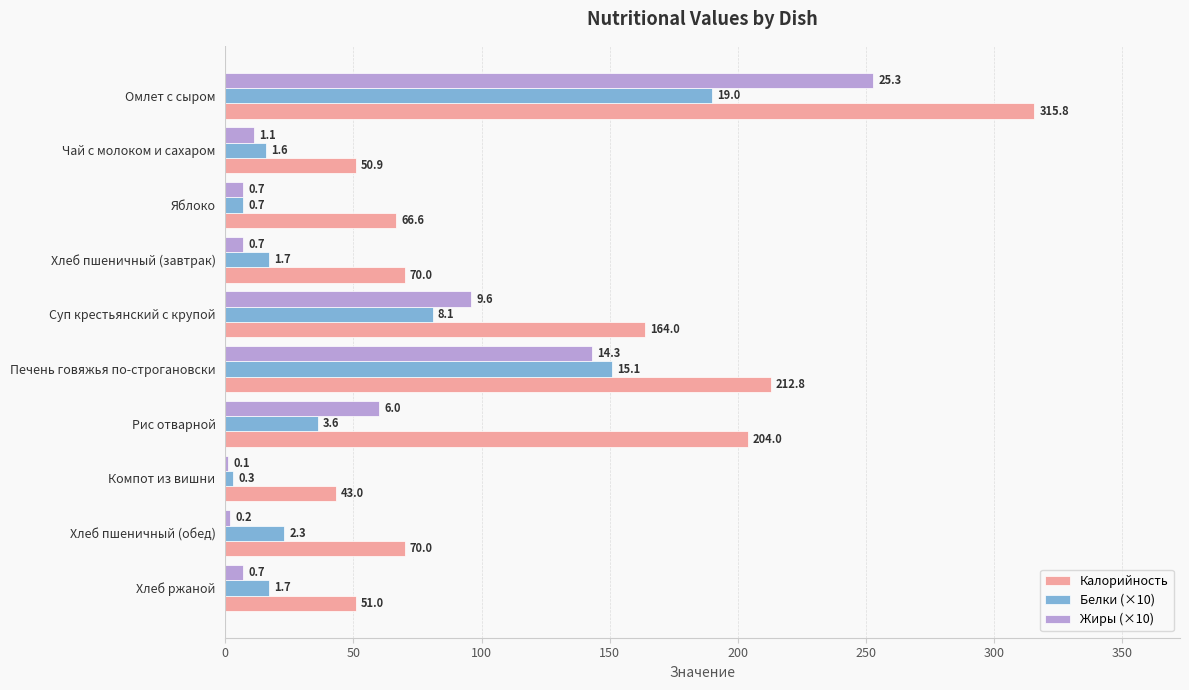

Which series has the widest spread of values?

Калорийность